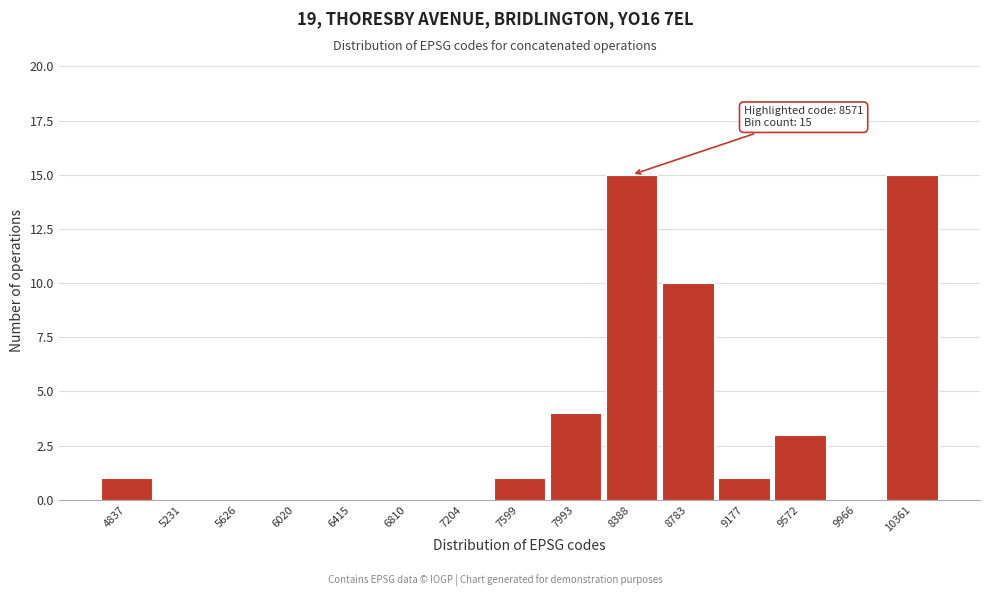

Reading left to right, list all the values displayed in this chart.

4837=1	5231=0	5626=0	6020=0	6415=0	6810=0	7204=0	7599=1	7993=4	8388=15	8783=10	9177=1	9572=3	9966=0	10361=15